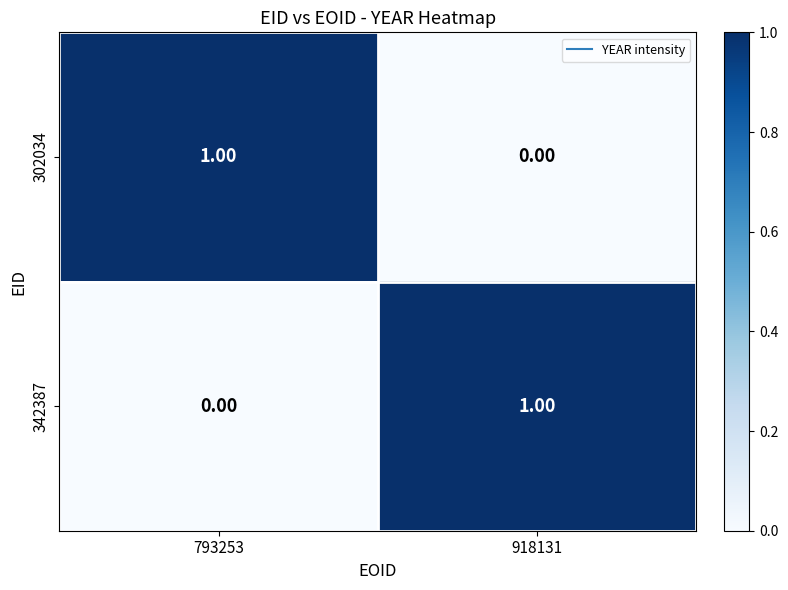

At 793253, list the series in order from largest to smallest.

302034, 342387